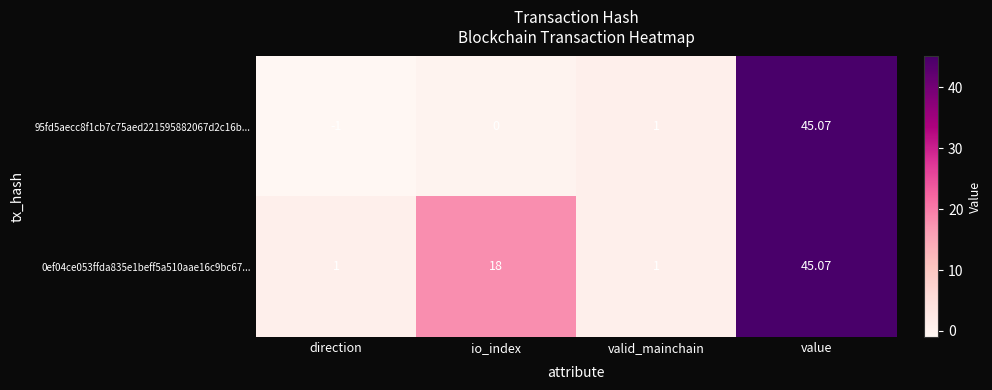

At which category is the sum across all series the highest?

value